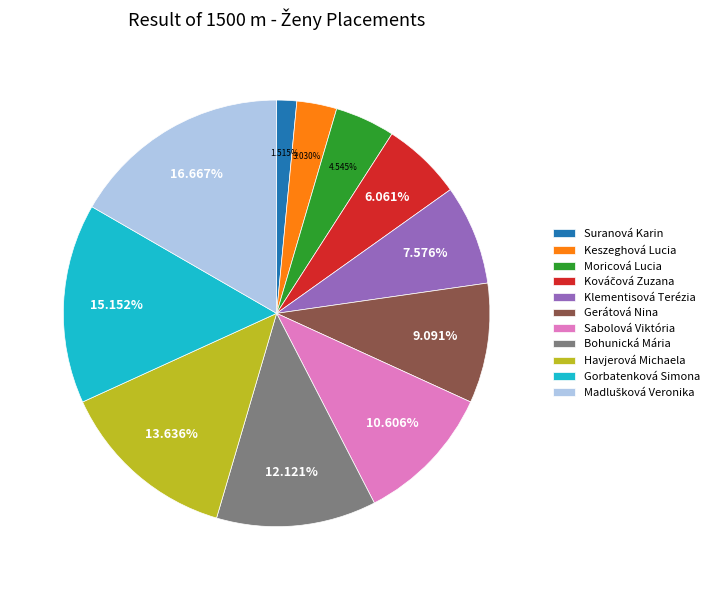

To the nearest percent, what is the difference between the largest and smallest slice percentages?

15%